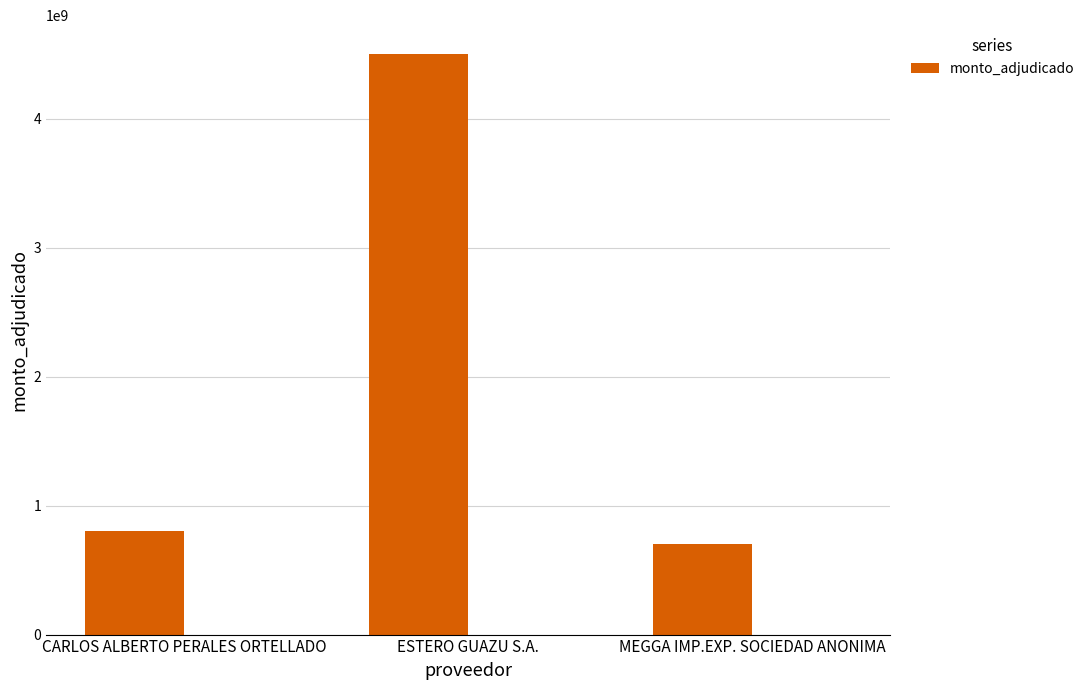

Rank the categories by value from highest to lowest.

ESTERO GUAZU S.A., CARLOS ALBERTO PERALES ORTELLADO, MEGGA IMP.EXP. SOCIEDAD ANONIMA